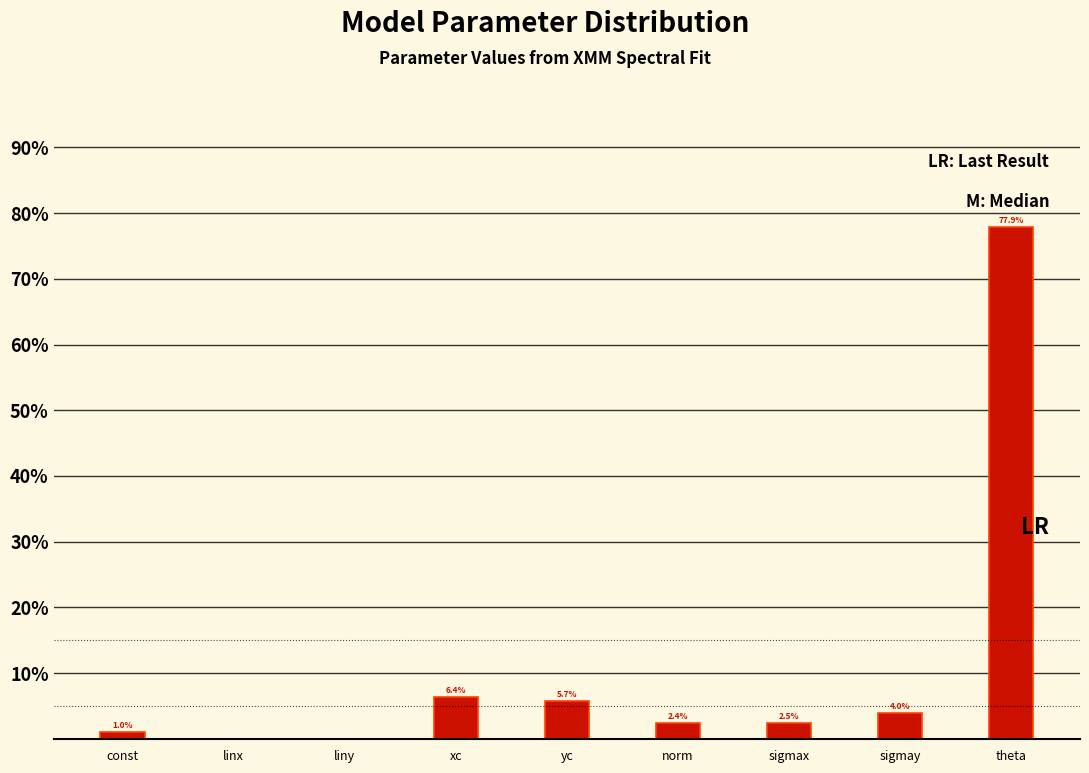

True or false: the data shows 5.7 at yc.

True